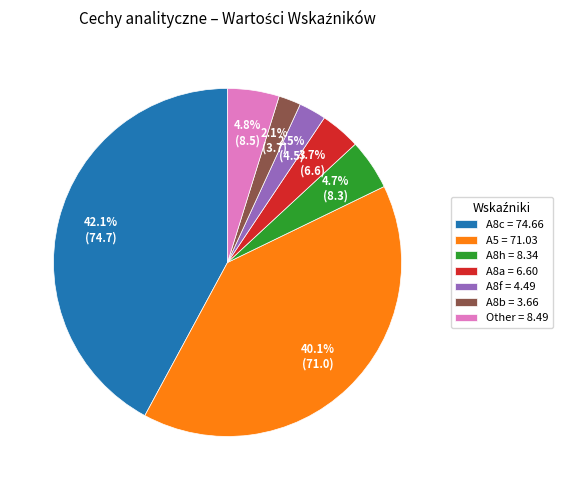

Which slice is the largest?

A8c = 74.66